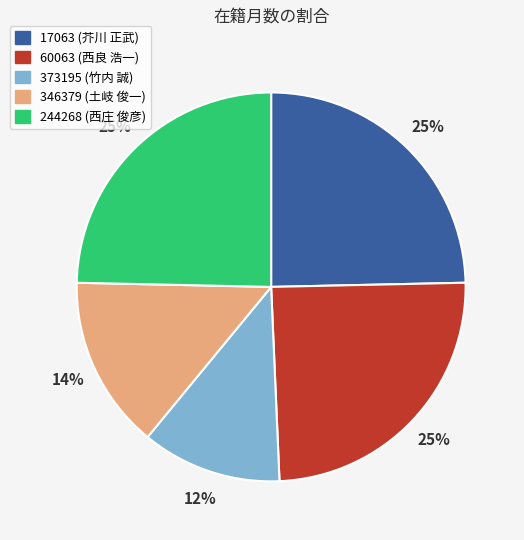

How many segments does this pie chart have?

5